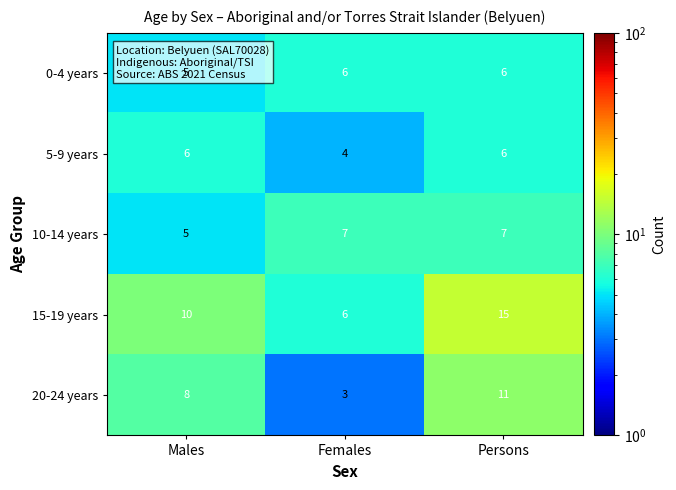

What is the sum of all 15-19 years values?

31